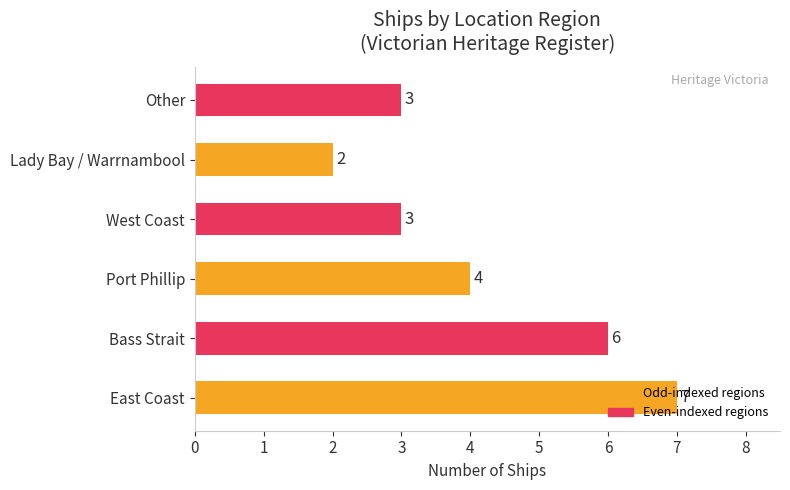

Is it true that the value at Lady Bay / Warrnambool is 1?

False